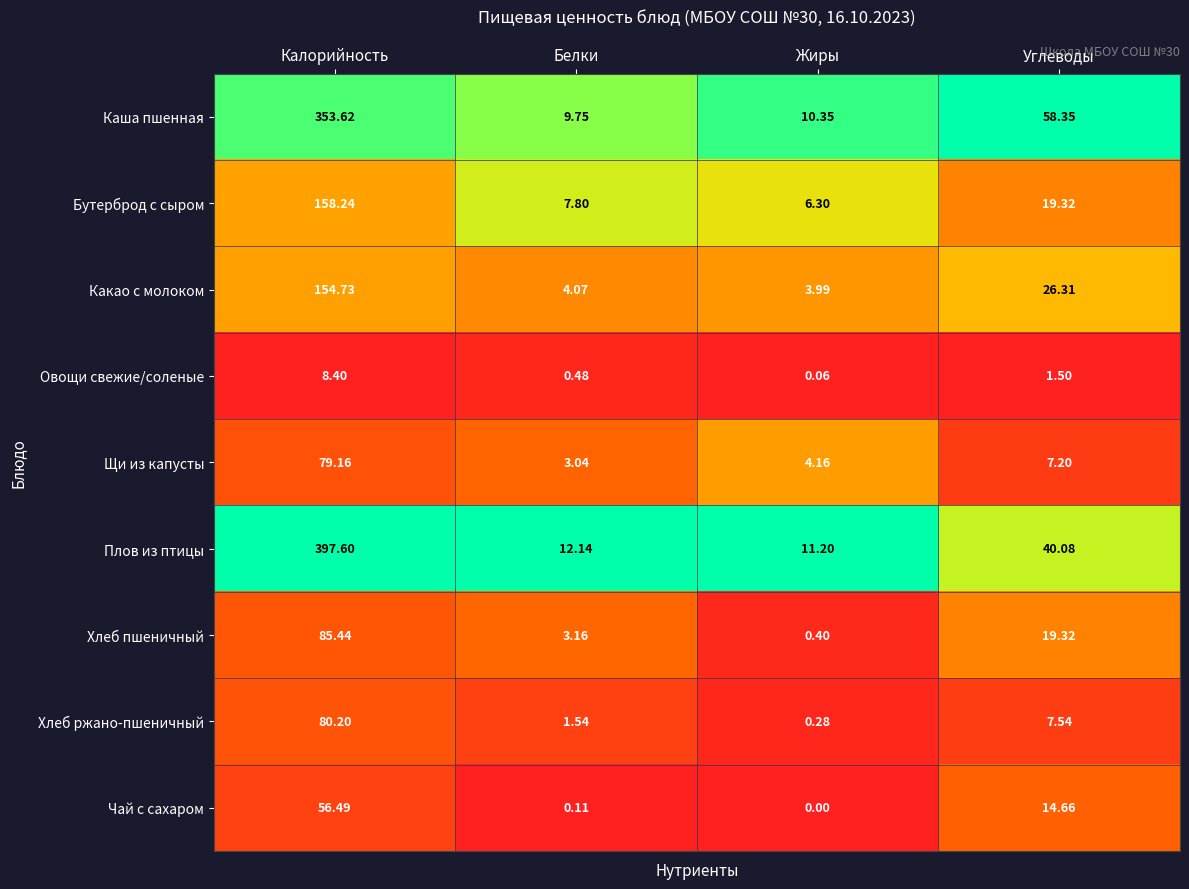

What is the greatest value displayed?

397.6